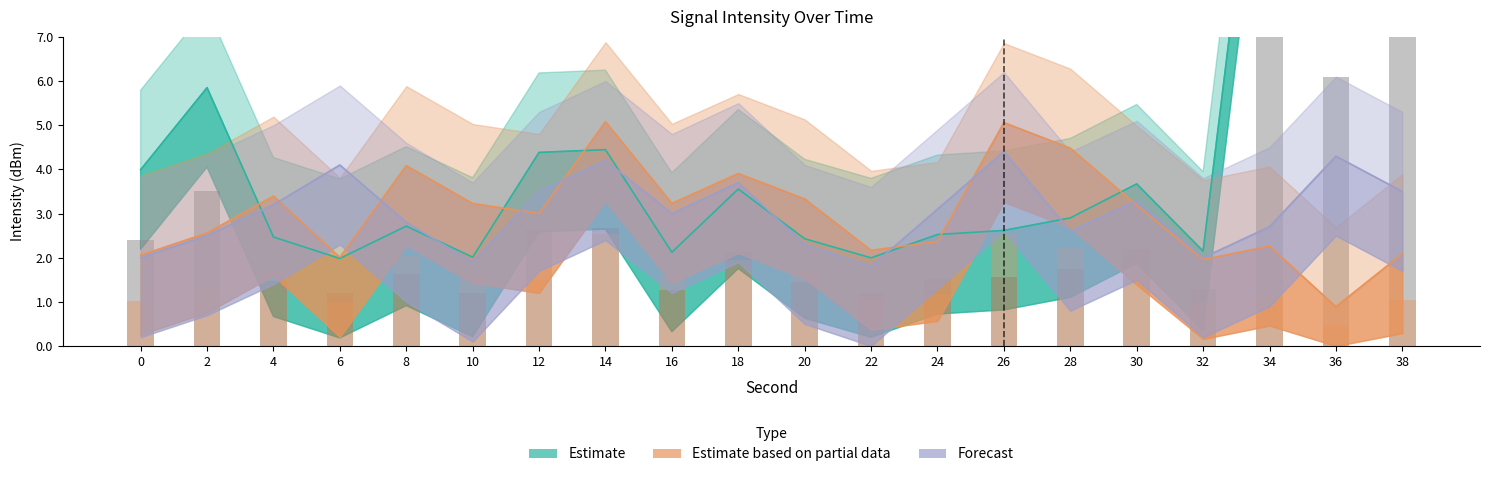

Which has a higher value, 8 or 28?

28